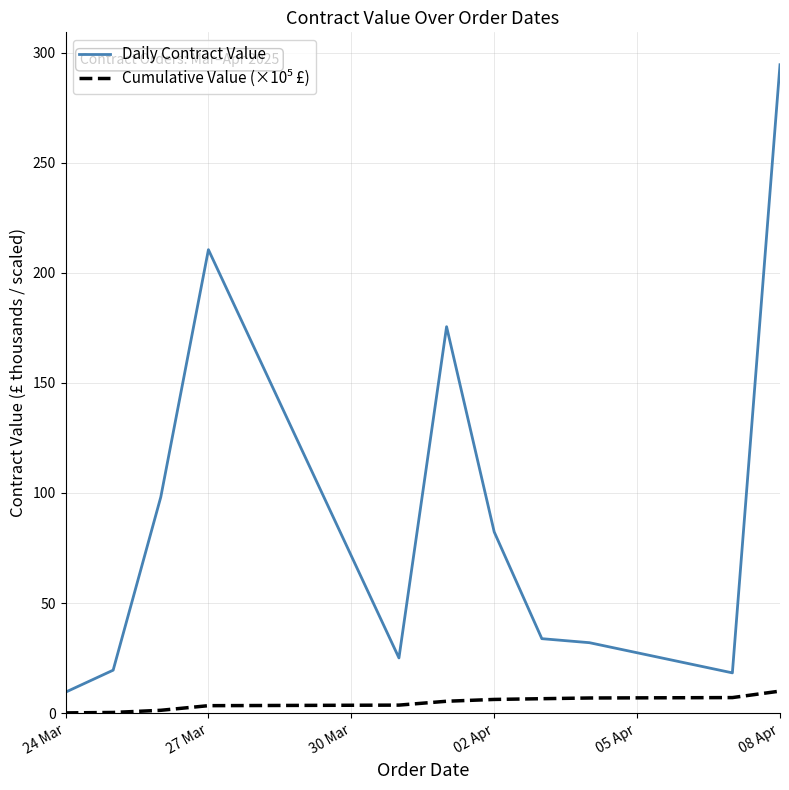

How many lines are shown in the chart?

2